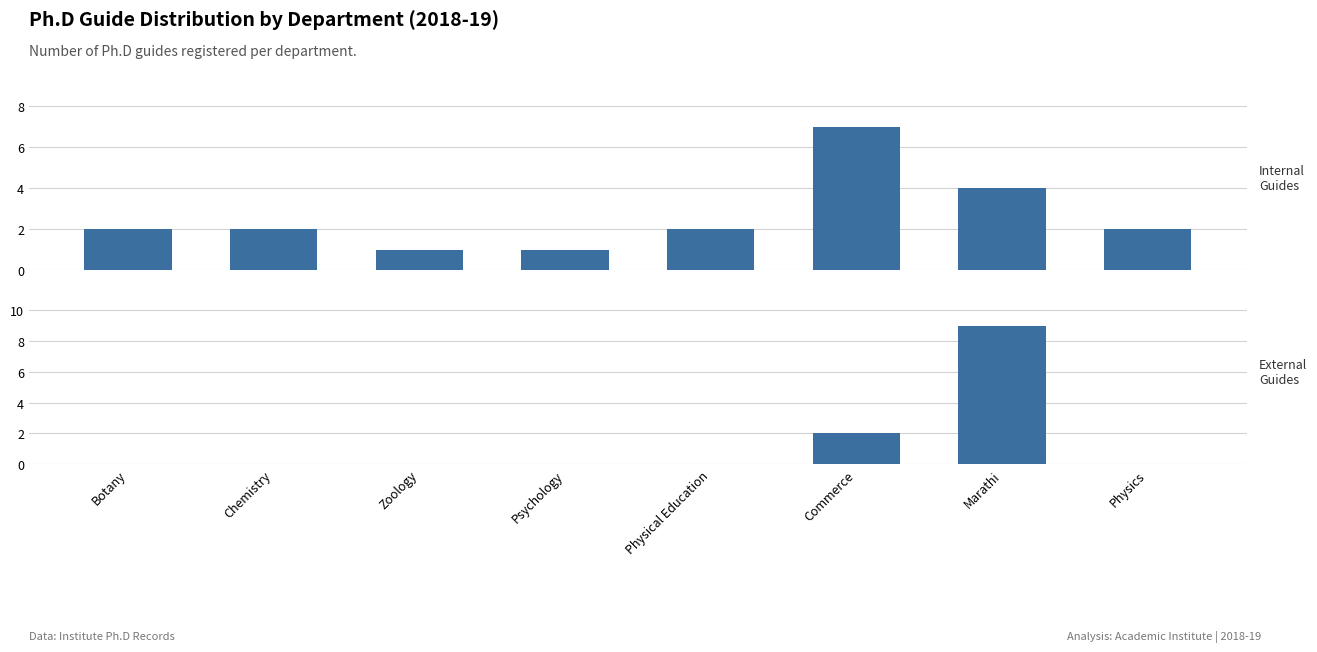

At which label does Internal Guides reach its peak?

Commerce